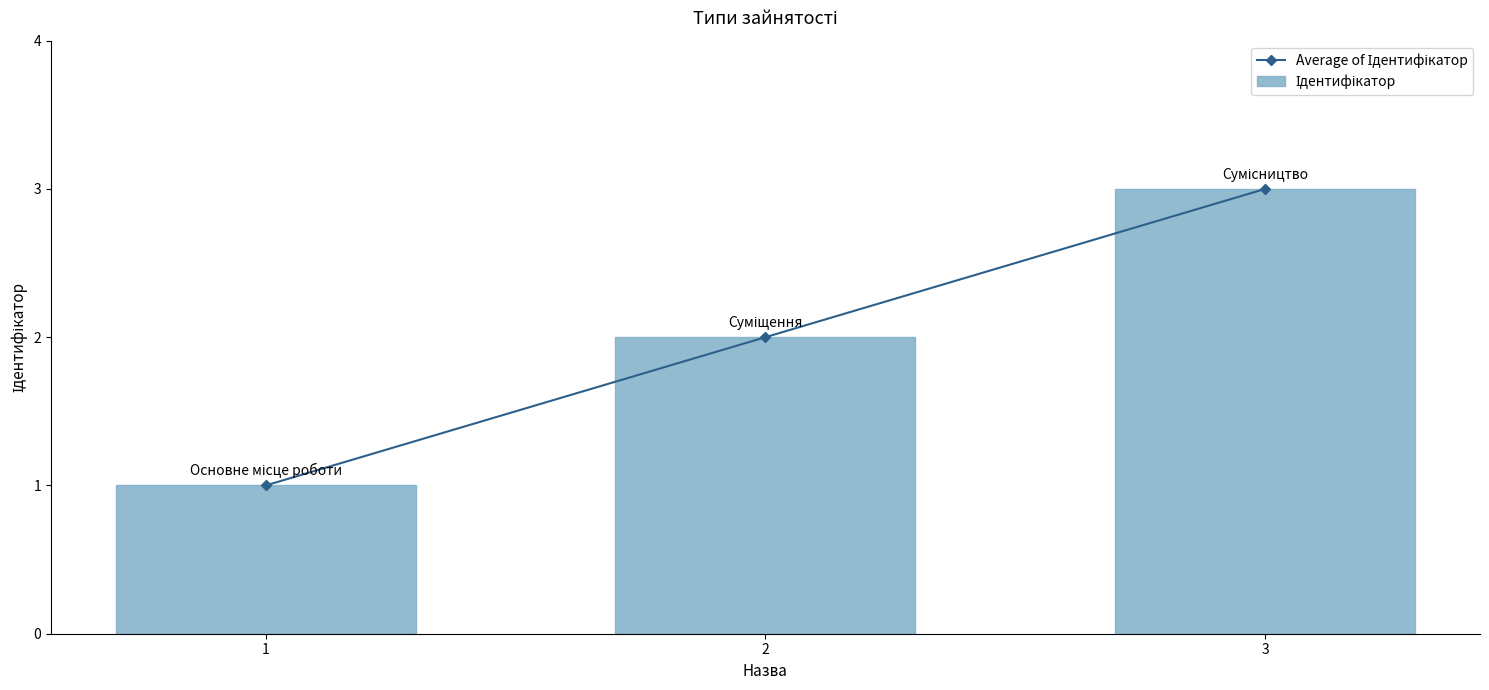

Reading left to right, transcribe all the data shown in this chart.

Average of Ідентифікатор: 1=1	2=2	3=3
Ідентифікатор: 1=1	2=2	3=3